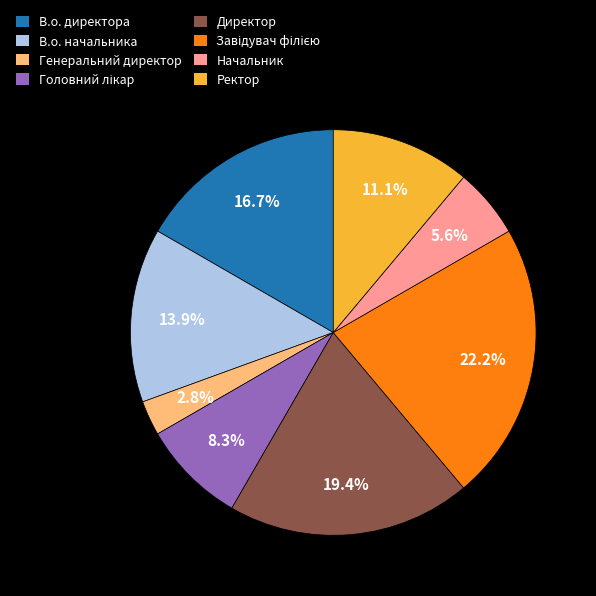

Between Ректор and В.о. директора, which is larger?

В.о. директора